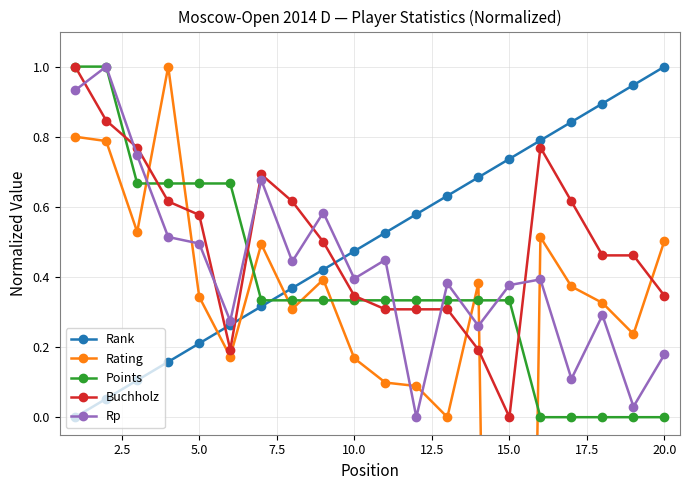

Rank the series by their maximum value, from lowest to highest.

Rank, Rating, Points, Buchholz, Rp